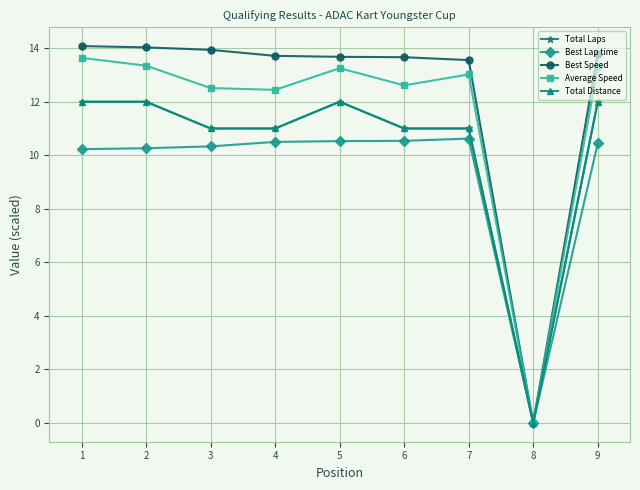

What is the approximate value of Total Laps at 5?

12.0